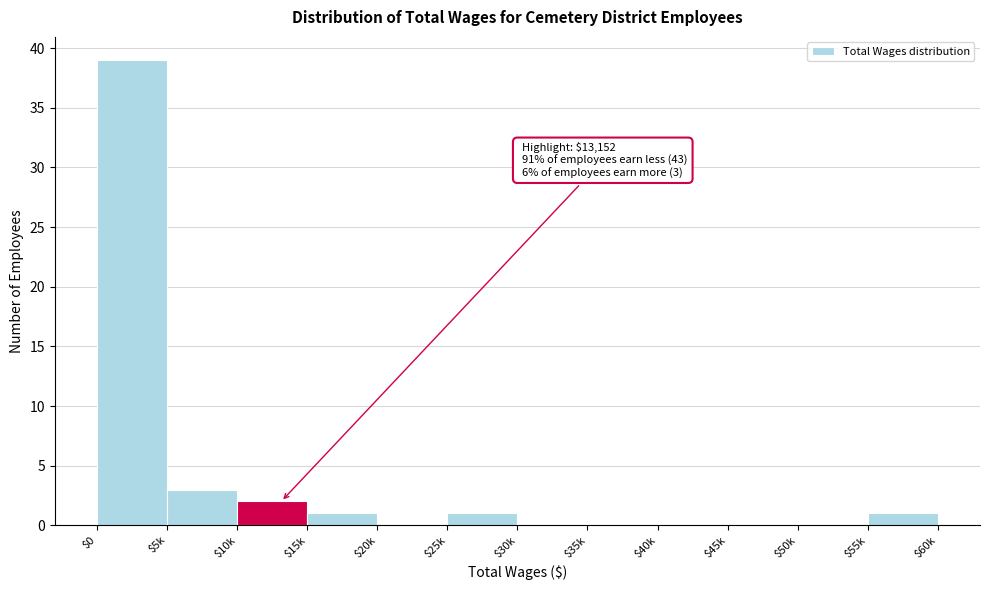

What is the sum of all values?

47